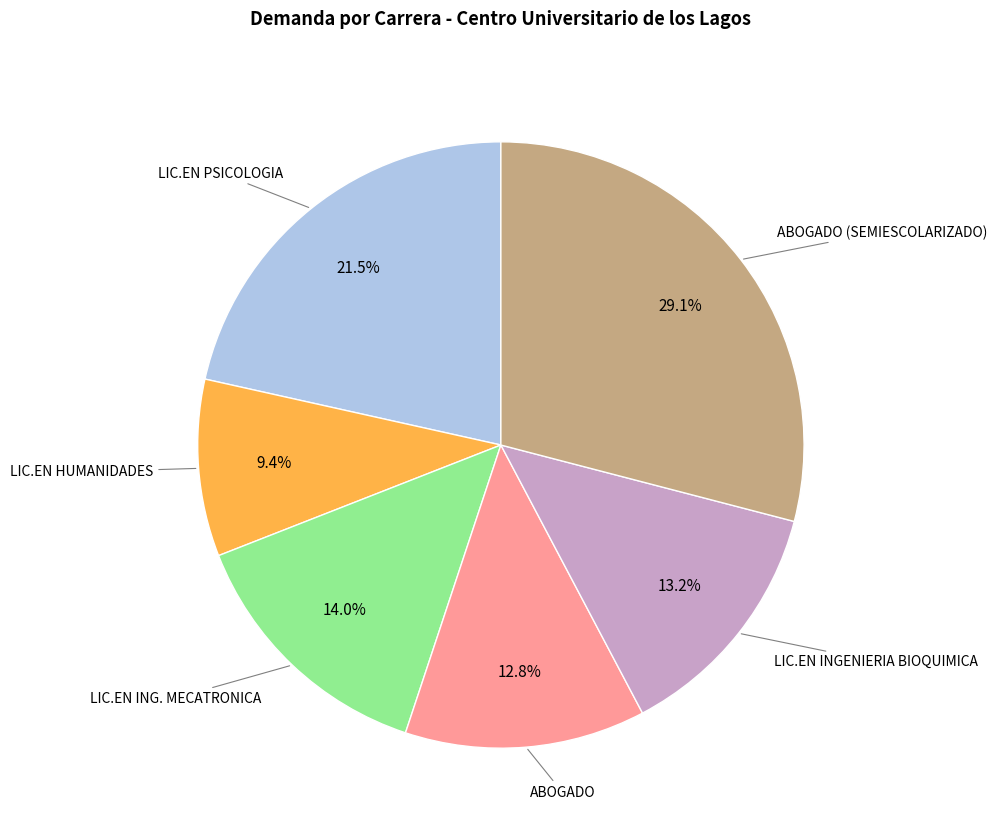

Count the number of slices in the pie.

6